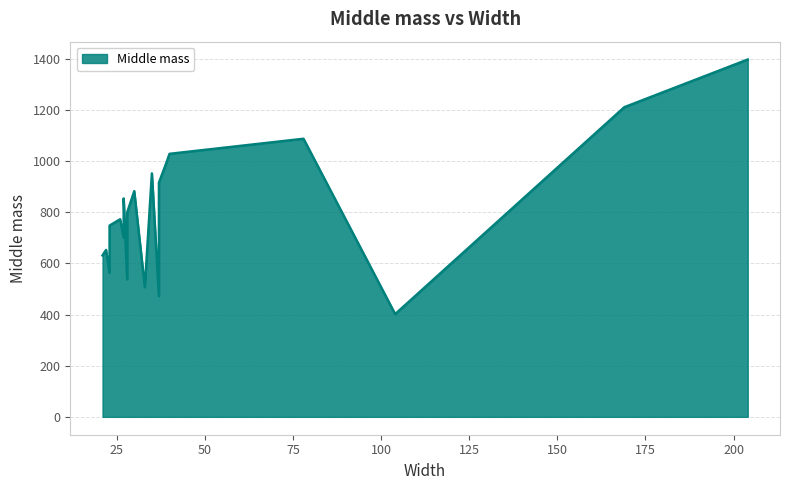

What is the value of the 5th point from the left?

563.5